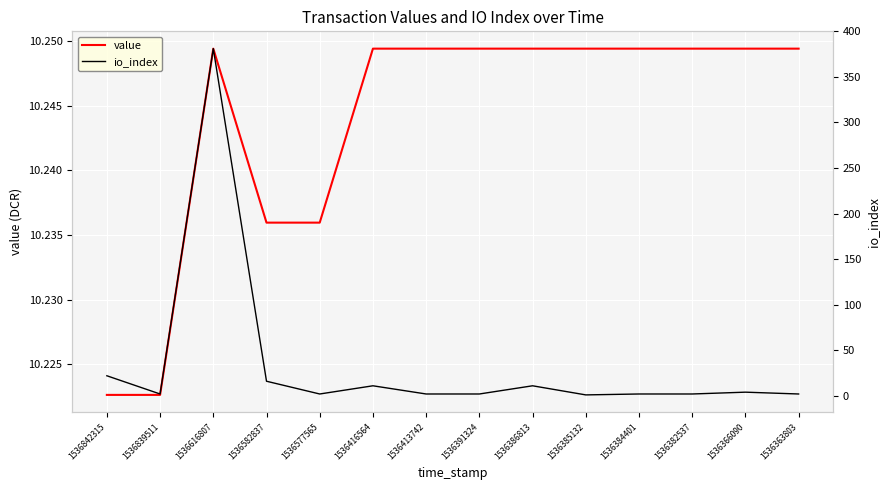

How many intersections are there between io_index and value?

7